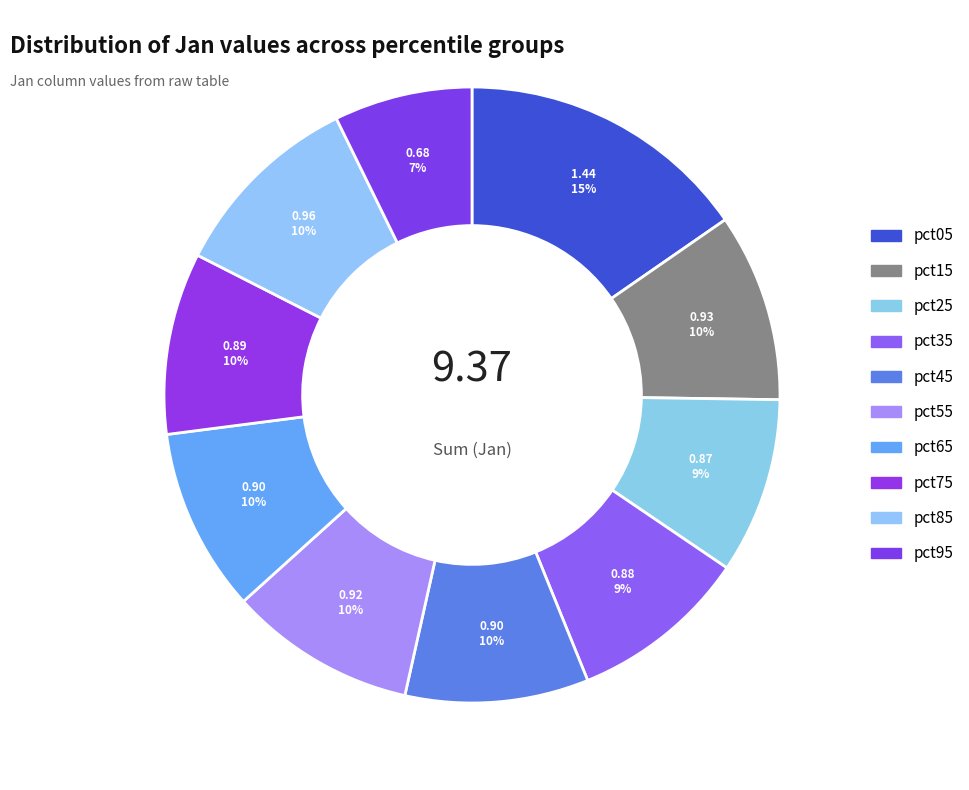

To the nearest percent, what is the combined percentage of pct95 and pct15?

17%